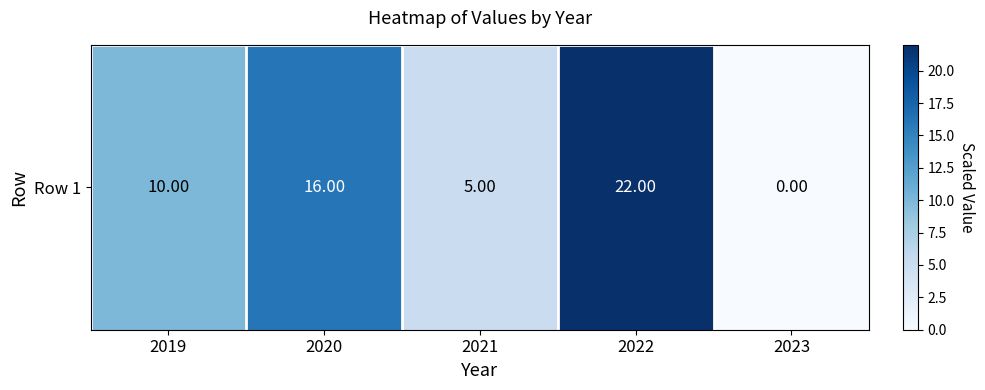

Rank the categories by value from lowest to highest.

2023, 2021, 2019, 2020, 2022